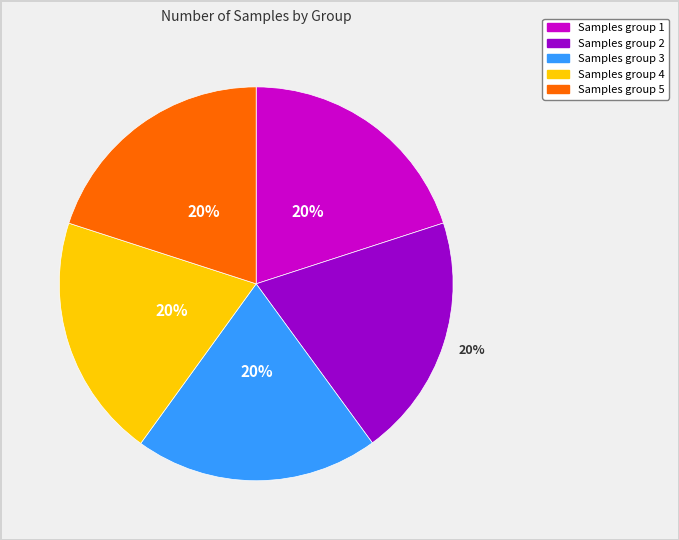

Is there a majority slice in this chart?

No